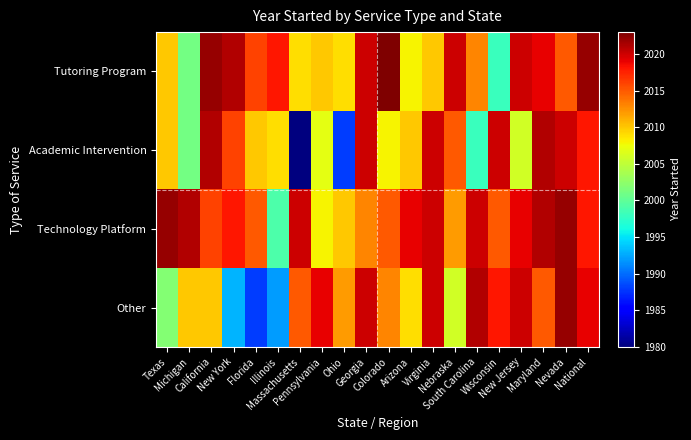

What is the spread (max minus min) of values at Georgia?

7